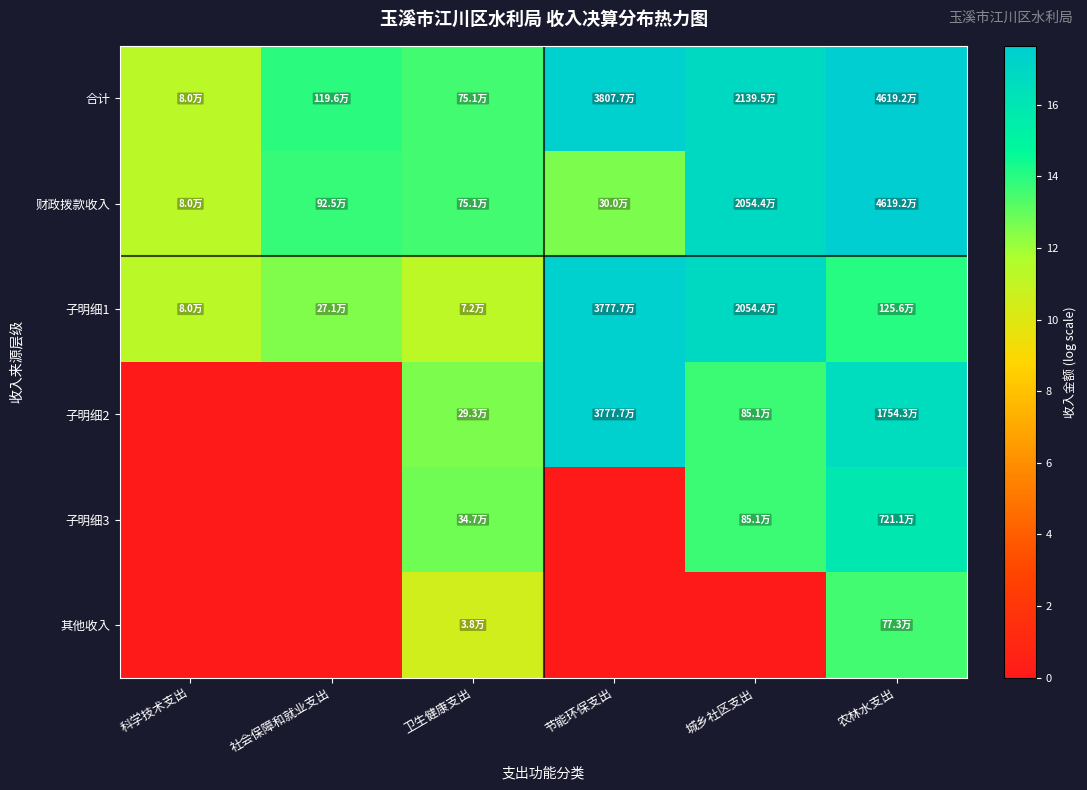

Reading left to right, extract all data points from this chart.

合计: 科学技术支出=11.3	社会保障和就业支出=14.0	卫生健康支出=13.5	节能环保支出=17.5	城乡社区支出=16.9	农林水支出=17.6
财政拨款收入: 科学技术支出=11.3	社会保障和就业支出=13.7	卫生健康支出=13.5	节能环保支出=12.6	城乡社区支出=16.8	农林水支出=17.6
子明细1: 科学技术支出=11.3	社会保障和就业支出=12.5	卫生健康支出=11.2	节能环保支出=17.4	城乡社区支出=16.8	农林水支出=14.0
子明细2: 科学技术支出=0.0	社会保障和就业支出=0.0	卫生健康支出=12.6	节能环保支出=17.4	城乡社区支出=13.7	农林水支出=16.7
子明细3: 科学技术支出=0.0	社会保障和就业支出=0.0	卫生健康支出=12.8	节能环保支出=0.0	城乡社区支出=13.7	农林水支出=15.8
其他收入: 科学技术支出=0.0	社会保障和就业支出=0.0	卫生健康支出=10.5	节能环保支出=0.0	城乡社区支出=0.0	农林水支出=13.6